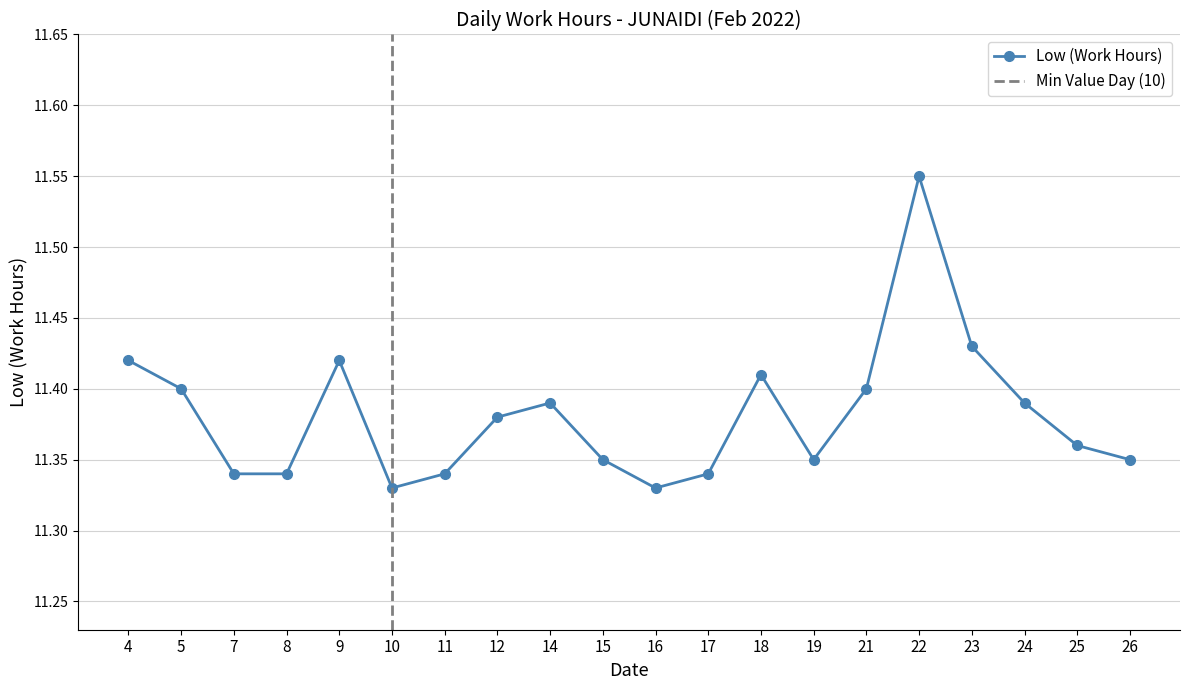

What is the sum of all values?

227.6